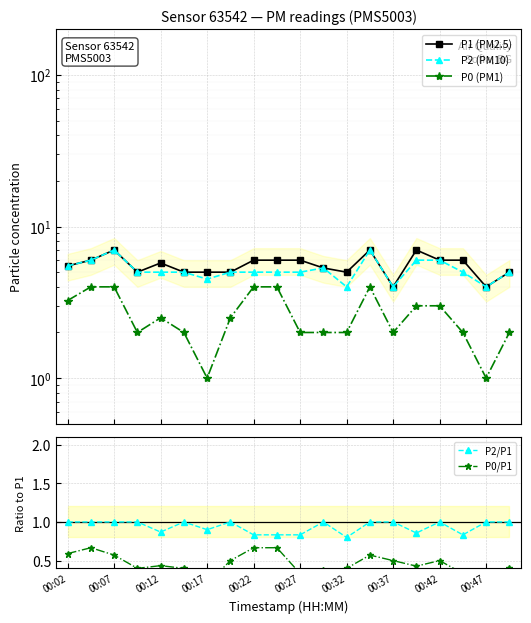

True or false: P1 (PM2.5) and P0/P1 cross at least once.

False